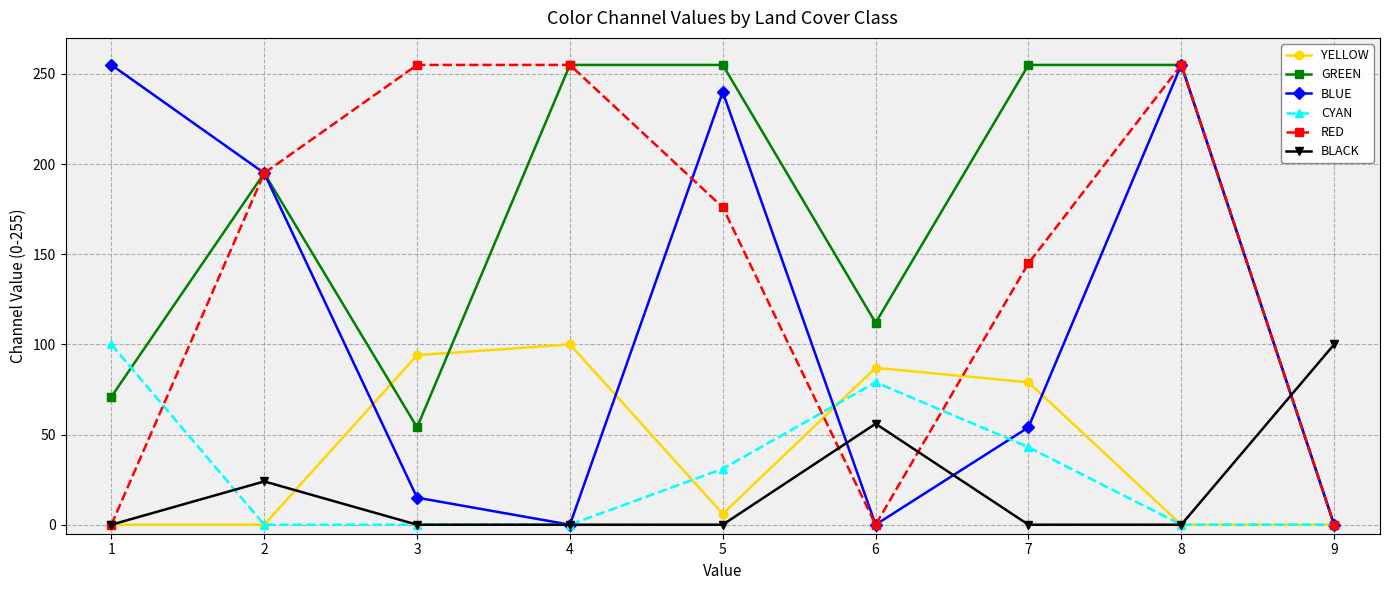

Reading left to right, transcribe all the data shown in this chart.

YELLOW: 1=0	2=0	3=94	4=100	5=6	6=87	7=79	8=0	9=0
GREEN: 1=71	2=195	3=54	4=255	5=255	6=112	7=255	8=255	9=0
BLUE: 1=255	2=195	3=15	4=0	5=240	6=0	7=54	8=255	9=0
CYAN: 1=100	2=0	3=0	4=0	5=31	6=79	7=43	8=0	9=0
RED: 1=0	2=195	3=255	4=255	5=176	6=0	7=145	8=255	9=0
BLACK: 1=0	2=24	3=0	4=0	5=0	6=56	7=0	8=0	9=100